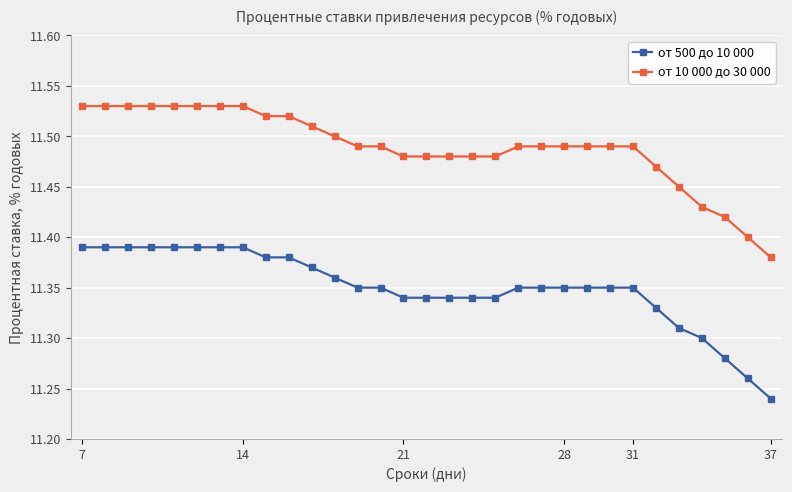

True or false: от 10 000 до 30 000 and от 500 до 10 000 intersect in this chart.

False